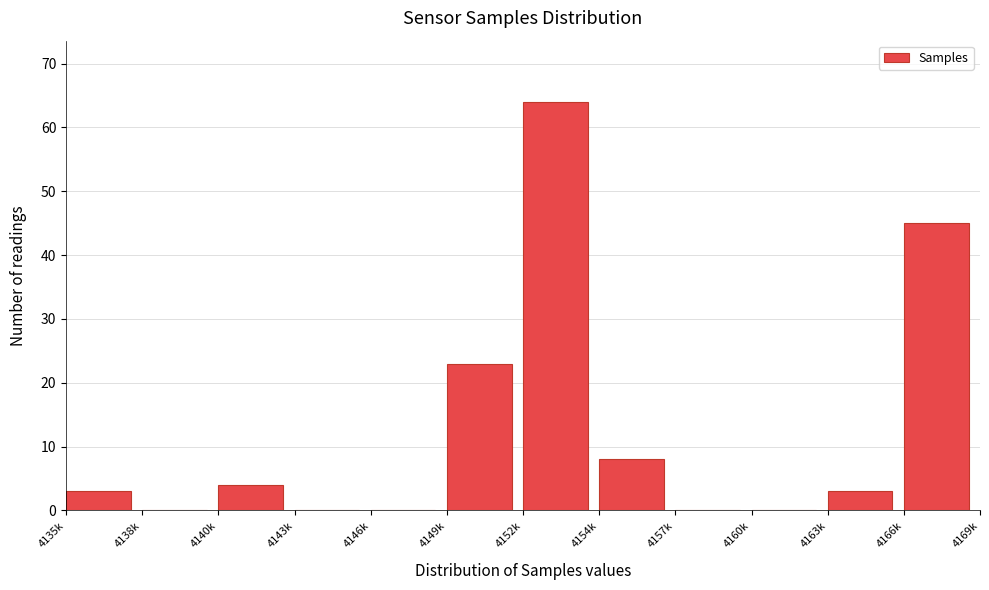

Reading left to right, what are all the values shown in this chart?

4135k=3	4138k=0	4140k=4	4143k=0	4146k=0	4149k=23	4152k=64	4154k=8	4157k=0	4160k=0	4163k=3	4166k=45